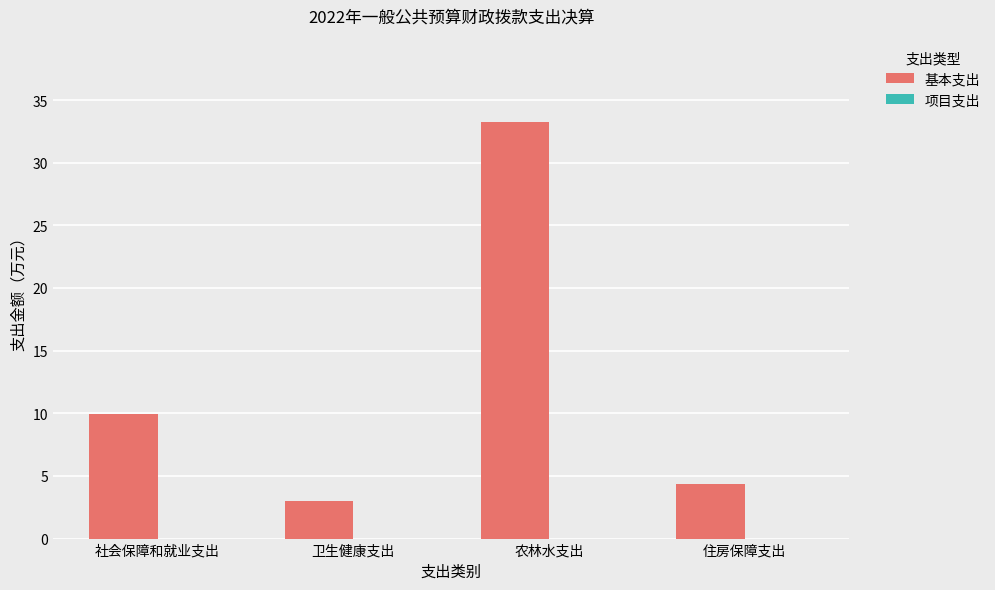

What is the label of the 1st bar from the right?

住房保障支出